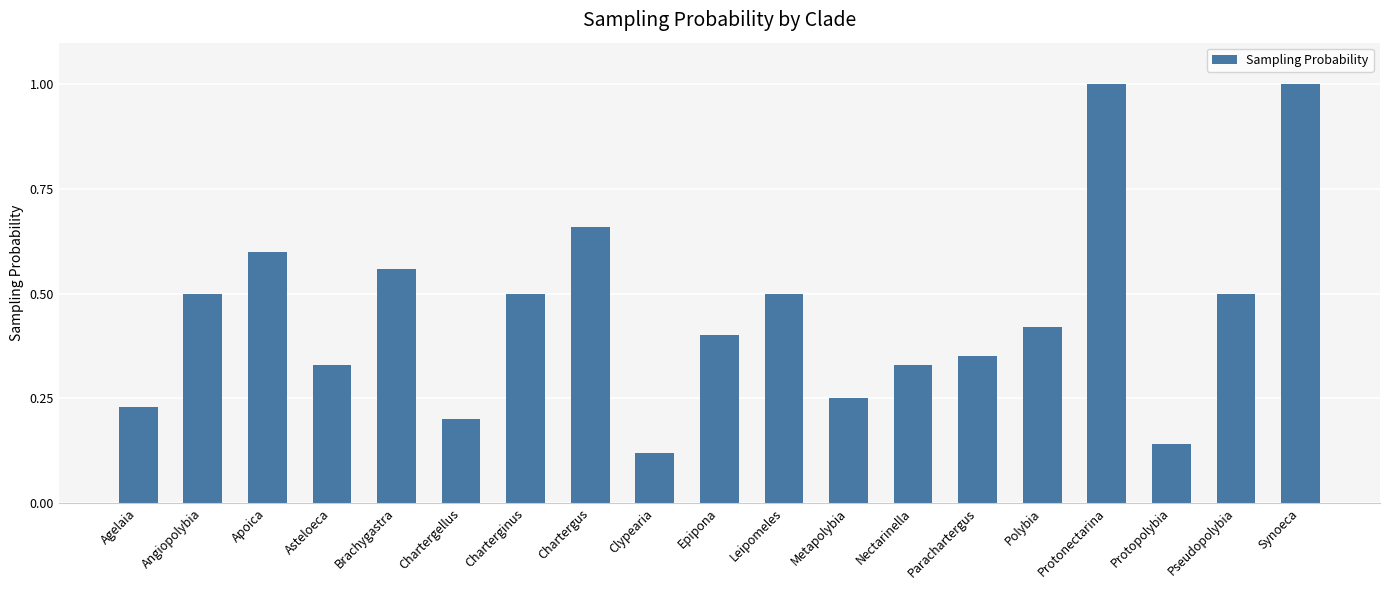

At which label is the value closest to 0?

Clypearia